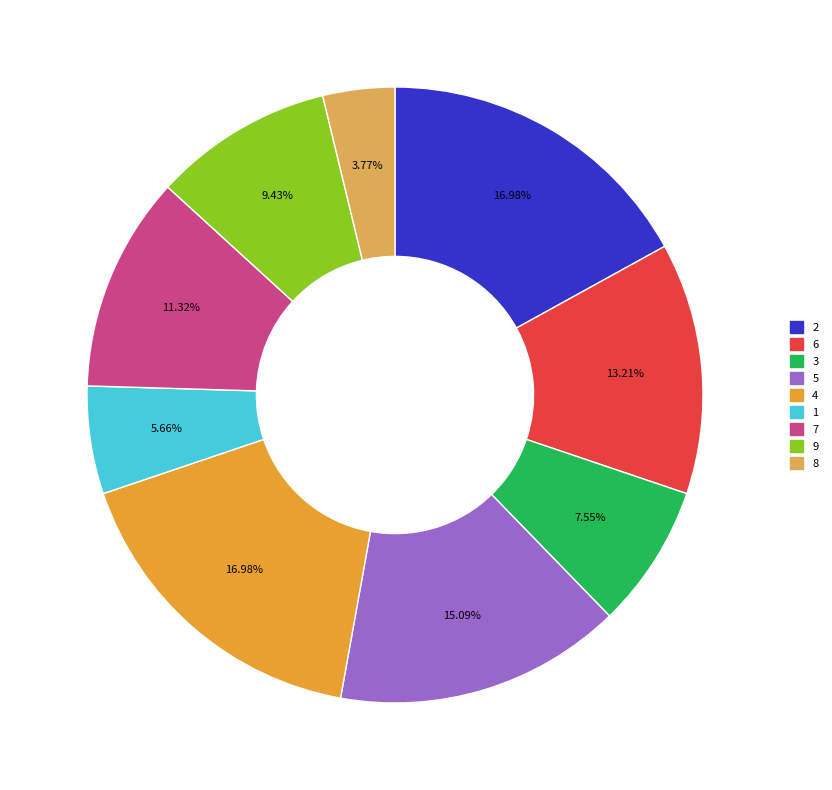

To the nearest percent, what portion does 1 represent?

6%